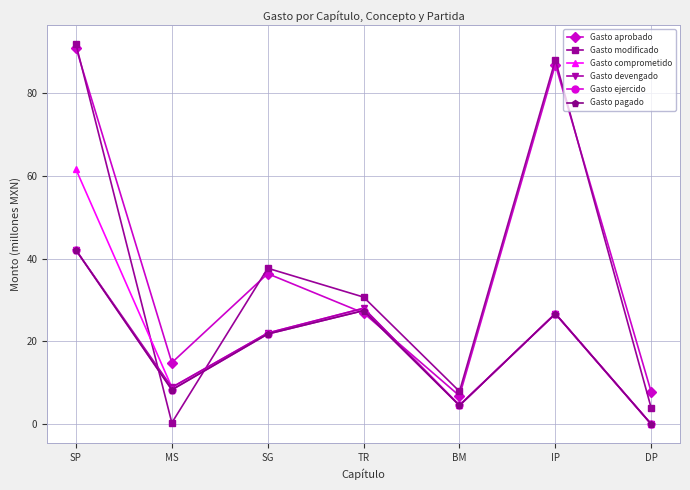

What is the difference between the maximum and minimum values in the Gasto modificado series?

91.5